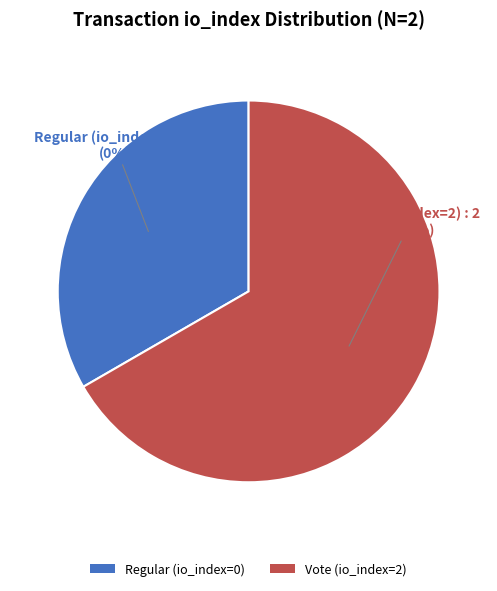

Does Regular (io_index=0) account for over 50% of the chart?

No